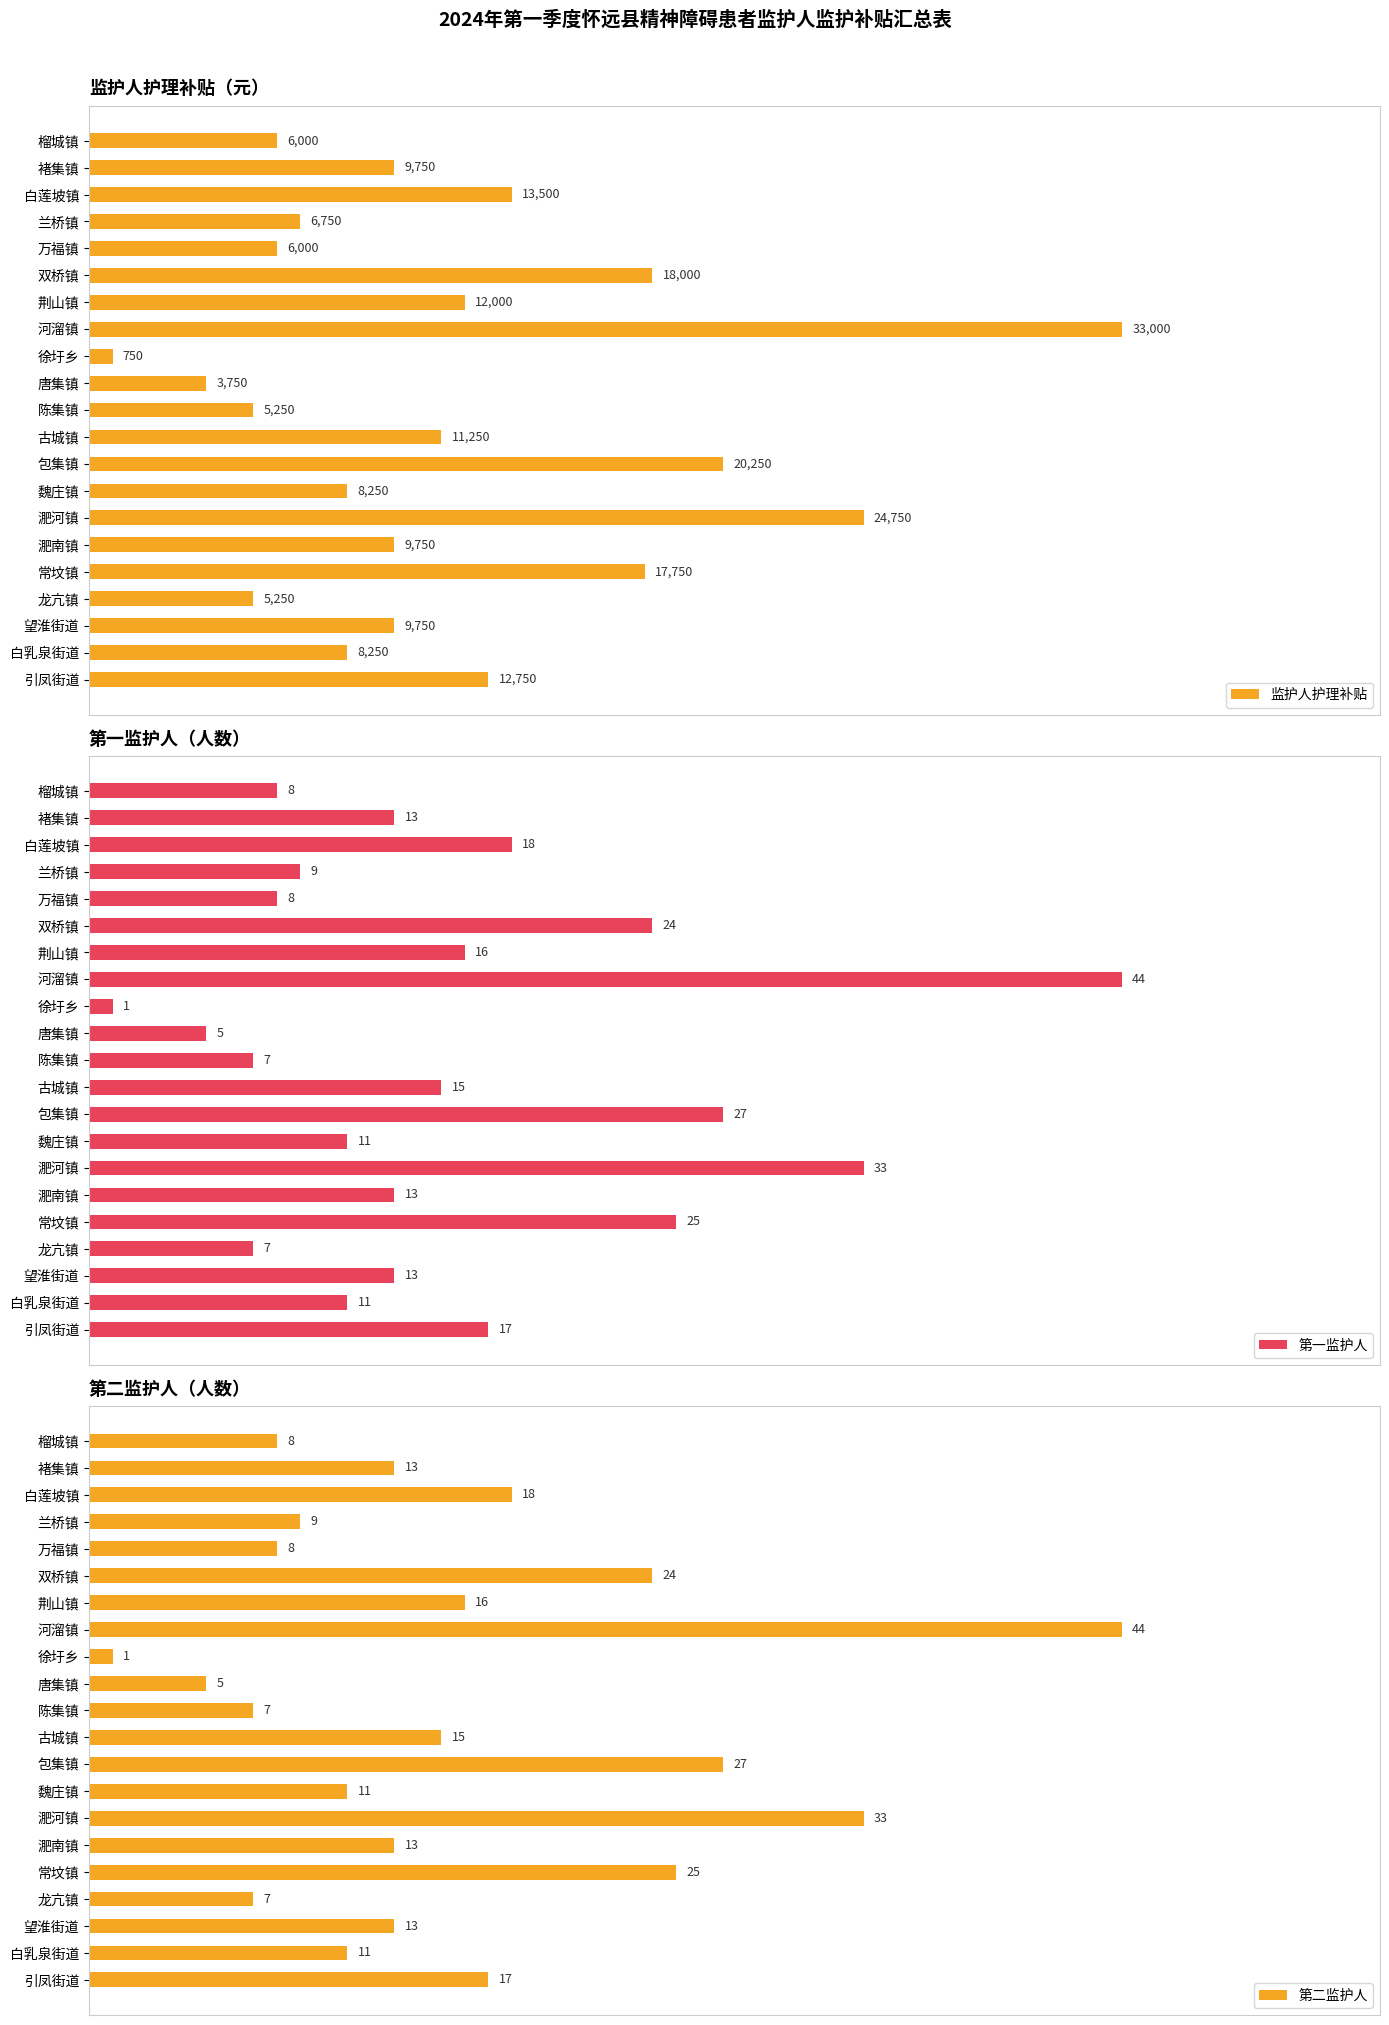

Where is 监护人护理补贴 nearest to the value 16875?

常坟镇